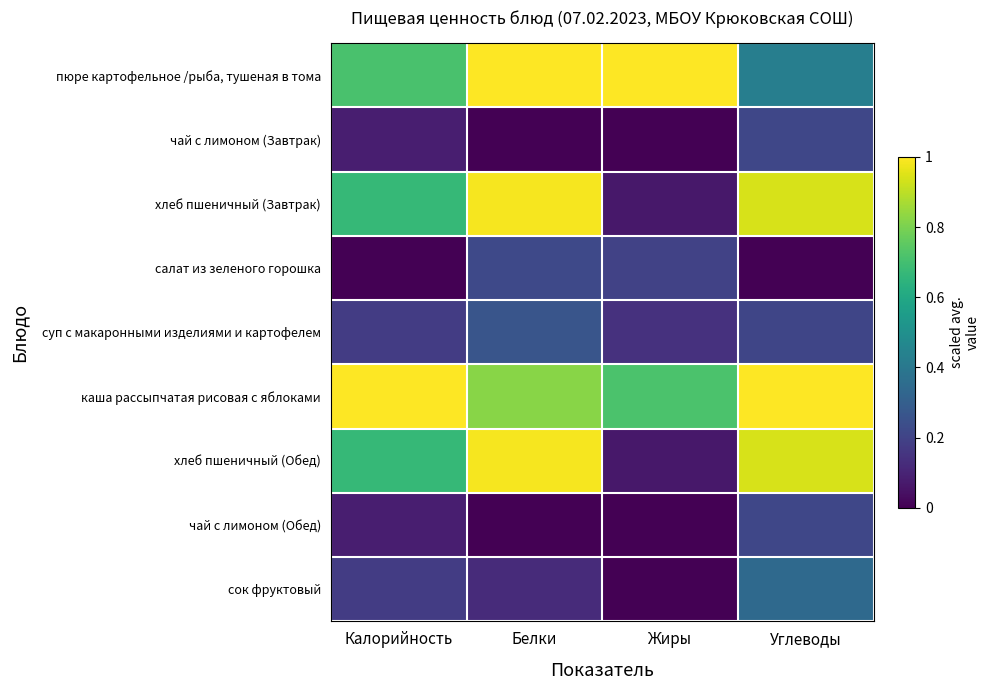

What is the difference between the highest and lowest values at Углеводы?

1.0